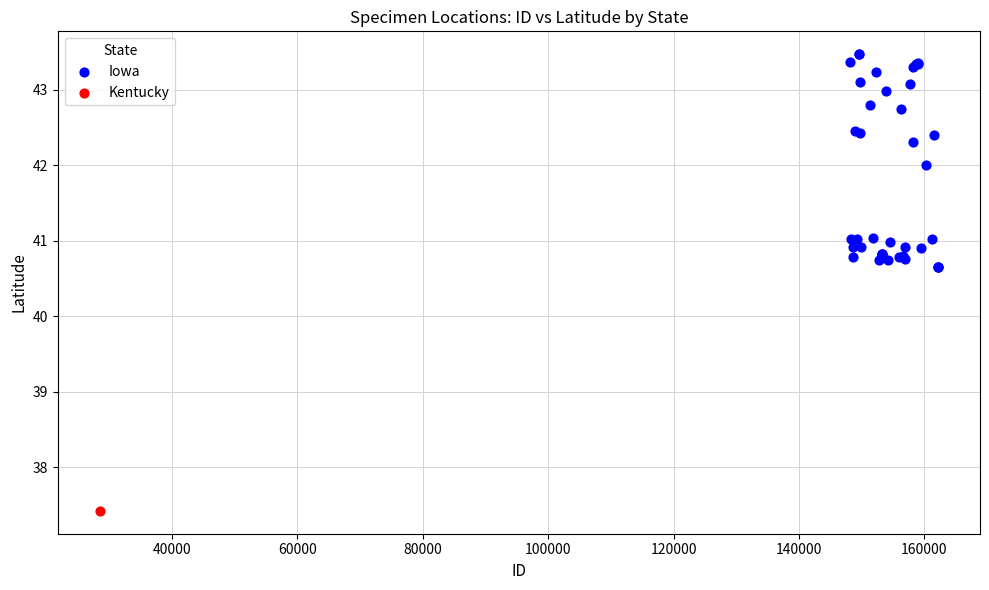

What are all the series names shown in the legend?

Iowa, Kentucky